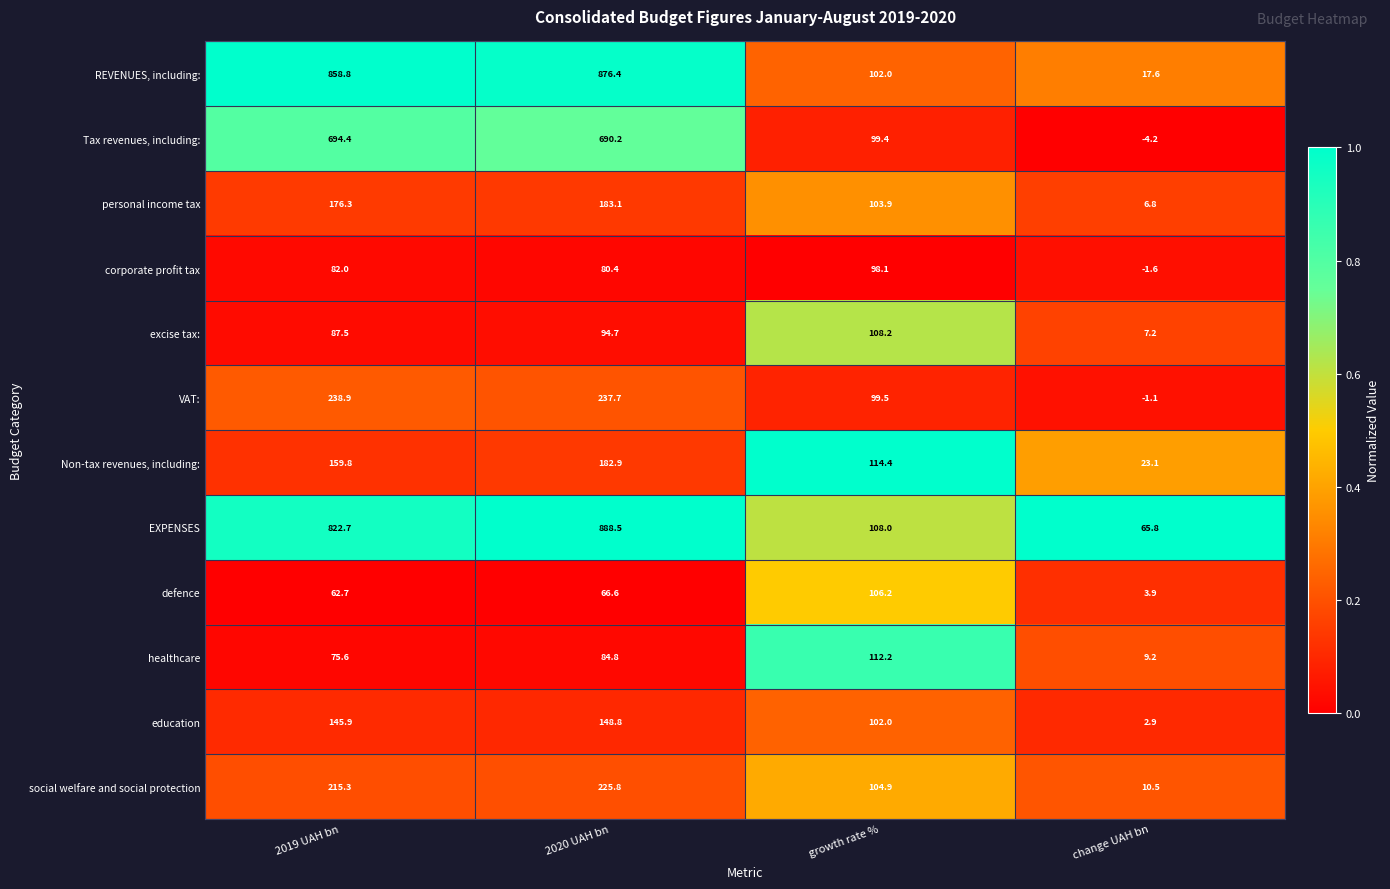

At how many categories does at least one series exceed 0?

4